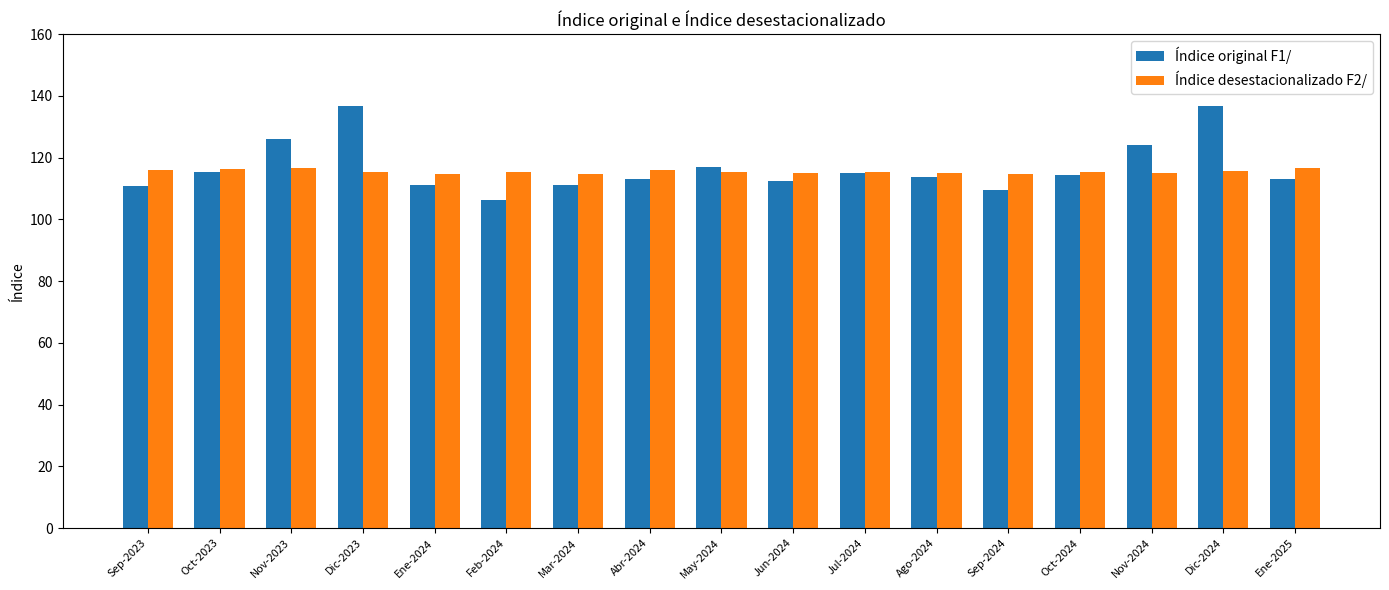

What is the sum of the Índice desestacionalizado F2/ values at Oct-2024 and Sep-2023?

231.5